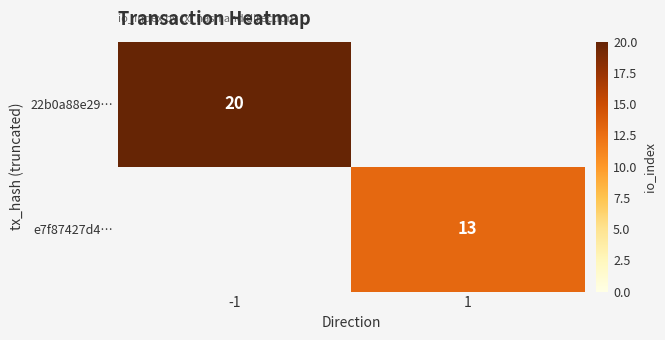

Is it true that e7f87427d4… equals 6 at 1?

False